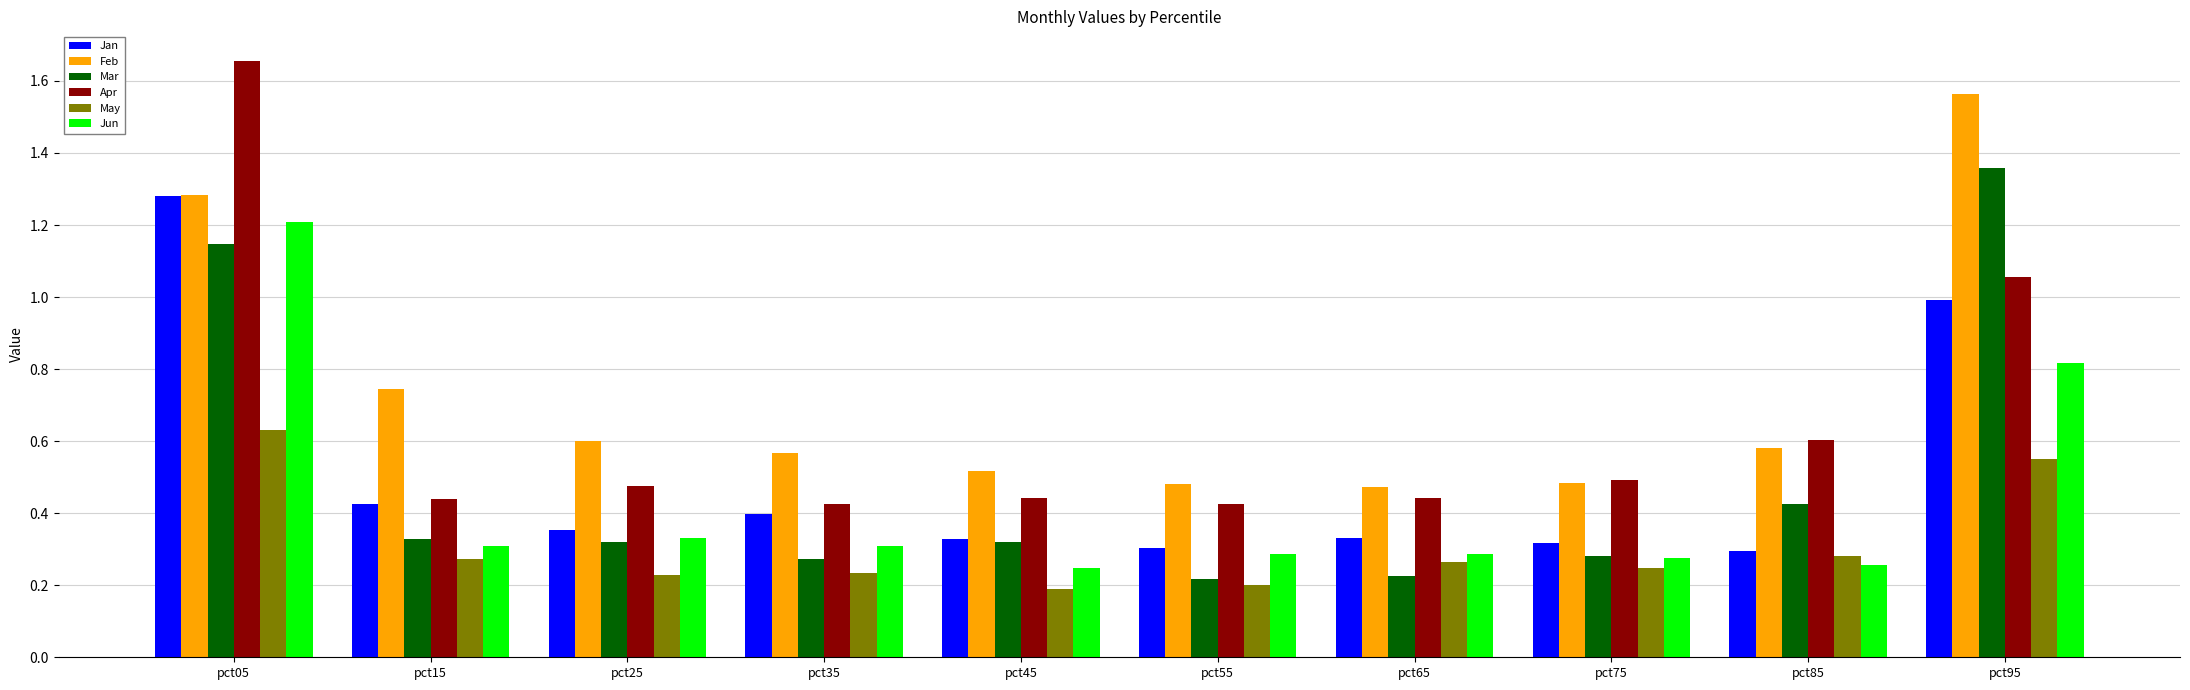

The value of Mar at pct75 is 0.2. True or false?

False